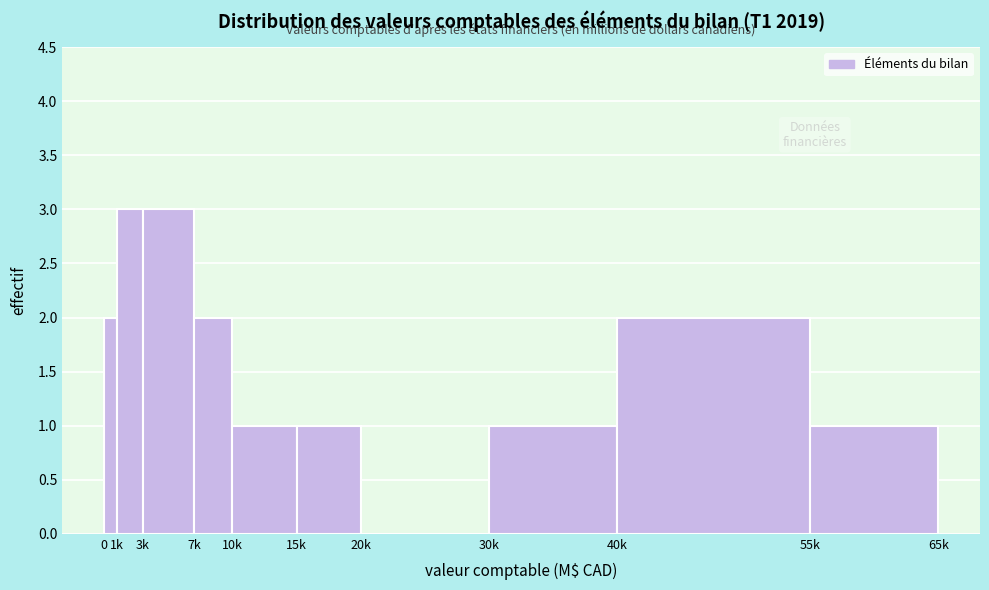

Reading left to right, extract all data points from this chart.

0=2	1k=3	3k=3	7k=2	10k=1	15k=1	20k=0	30k=1	40k=2	55k=1